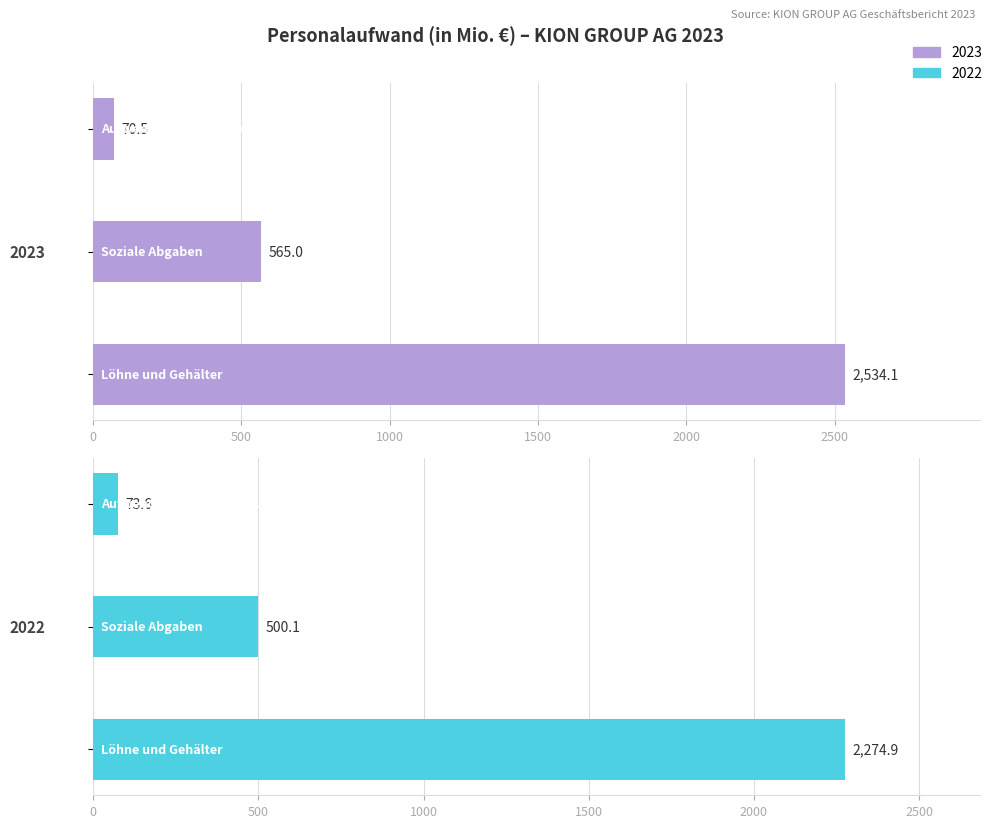

Rank the series by their maximum value, from highest to lowest.

2023, 2022